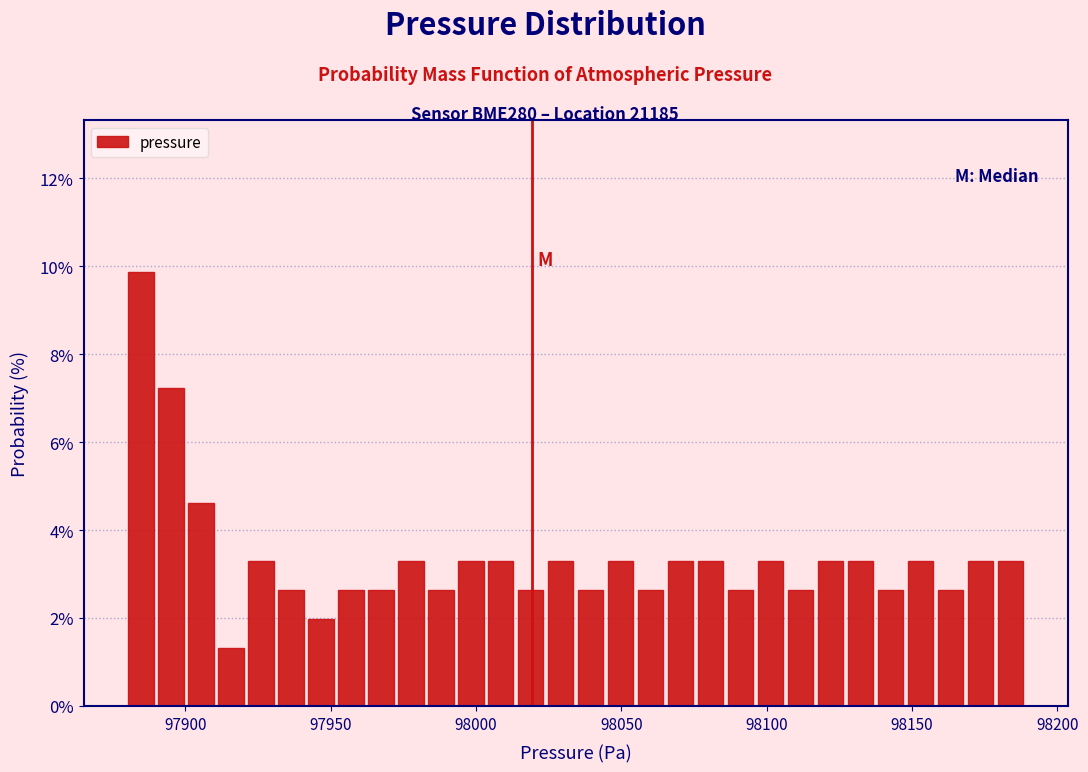

Read against the x-axis, roughly where is the centre of the tallest bar?

97885